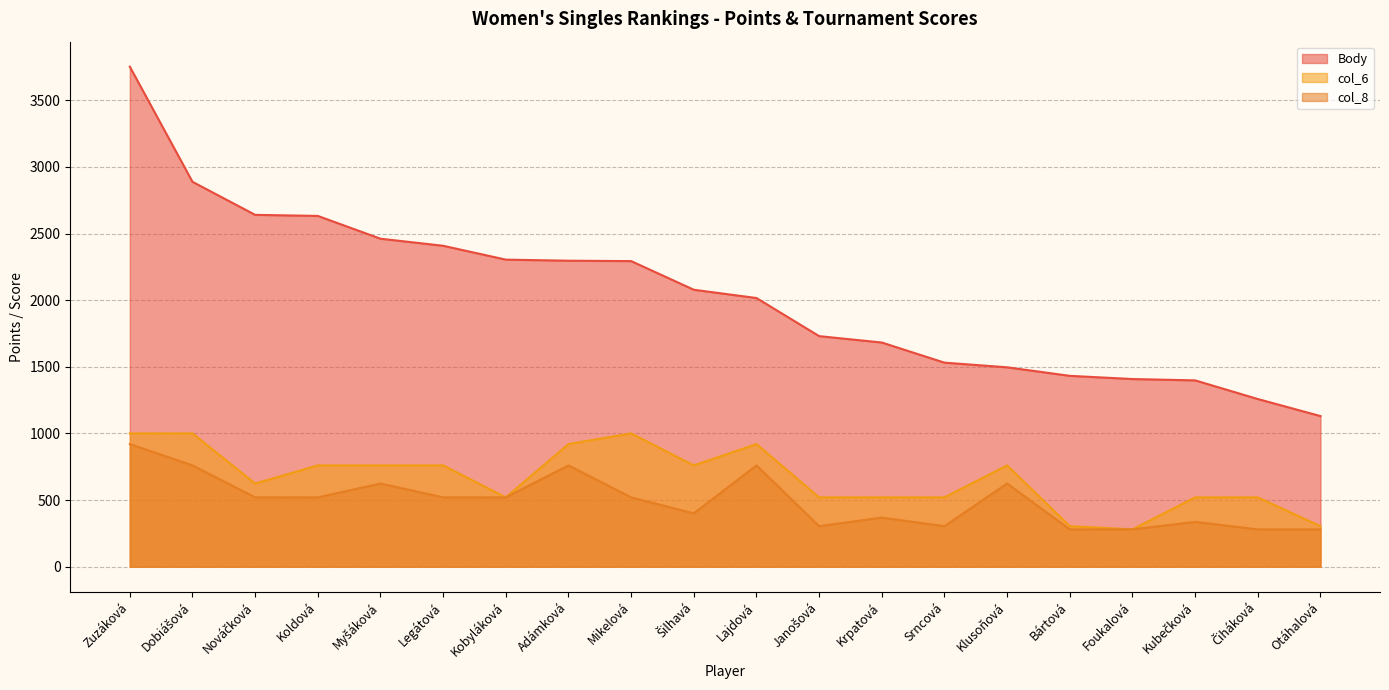

Which series has the largest total across all categories?

Body